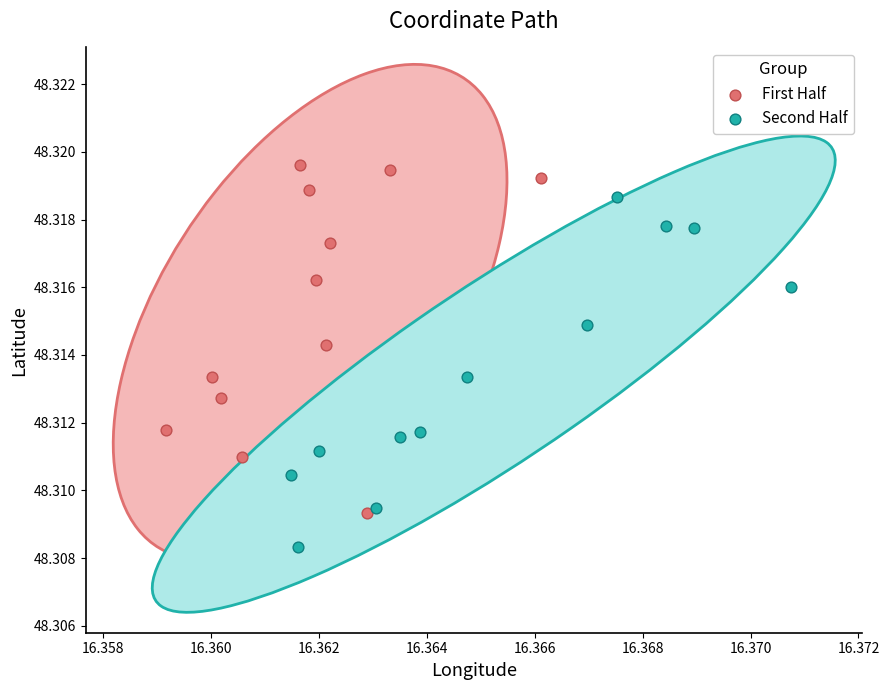

Which series contains the highest Y value?

First Half